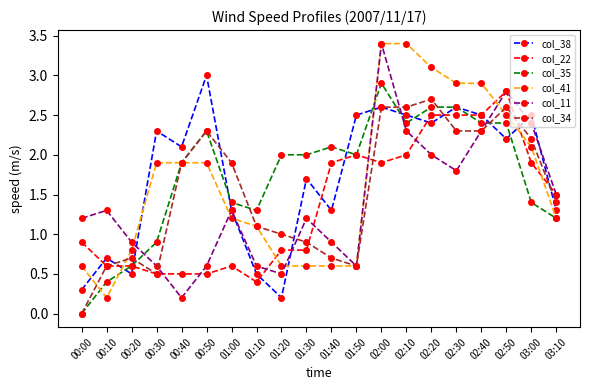

Reading left to right, extract all data points from this chart.

col_38: 00:00=0.3	00:10=0.7	00:20=0.5	00:30=2.3	00:40=2.1	00:50=3.0	01:00=1.3	01:10=0.5	01:20=0.2	01:30=1.7	01:40=1.3	01:50=2.5	02:00=2.6	02:10=2.5	02:20=2.4	02:30=2.6	02:40=2.5	02:50=2.2	03:00=2.5	03:10=1.3
col_22: 00:00=0.9	00:10=0.6	00:20=0.6	00:30=0.5	00:40=0.5	00:50=0.5	01:00=0.6	01:10=0.4	01:20=0.8	01:30=0.8	01:40=1.9	01:50=2.0	02:00=1.9	02:10=2.0	02:20=2.5	02:30=2.5	02:40=2.5	02:50=2.8	03:00=1.9	03:10=1.5
col_35: 00:00=0.0	00:10=0.4	00:20=0.6	00:30=0.9	00:40=1.9	00:50=2.3	01:00=1.4	01:10=1.3	01:20=2.0	01:30=2.0	01:40=2.1	01:50=2.0	02:00=2.9	02:10=2.4	02:20=2.6	02:30=2.6	02:40=2.4	02:50=2.4	03:00=1.4	03:10=1.2
col_41: 00:00=0.6	00:10=0.2	00:20=0.8	00:30=1.9	00:40=1.9	00:50=1.9	01:00=1.2	01:10=1.1	01:20=0.6	01:30=0.6	01:40=0.6	01:50=0.6	02:00=3.4	02:10=3.4	02:20=3.1	02:30=2.9	02:40=2.9	02:50=2.5	03:00=2.1	03:10=1.2
col_11: 00:00=1.2	00:10=1.3	00:20=0.9	00:30=0.6	00:40=0.2	00:50=0.6	01:00=1.3	01:10=0.6	01:20=0.5	01:30=1.2	01:40=0.9	01:50=0.6	02:00=3.4	02:10=2.3	02:20=2.0	02:30=1.8	02:40=2.3	02:50=2.8	03:00=2.4	03:10=1.5
col_34: 00:00=0.0	00:10=0.6	00:20=0.7	00:30=0.5	00:40=1.9	00:50=2.3	01:00=1.9	01:10=1.1	01:20=1.0	01:30=0.9	01:40=0.7	01:50=0.6	02:00=2.6	02:10=2.6	02:20=2.7	02:30=2.3	02:40=2.3	02:50=2.6	03:00=2.2	03:10=1.4